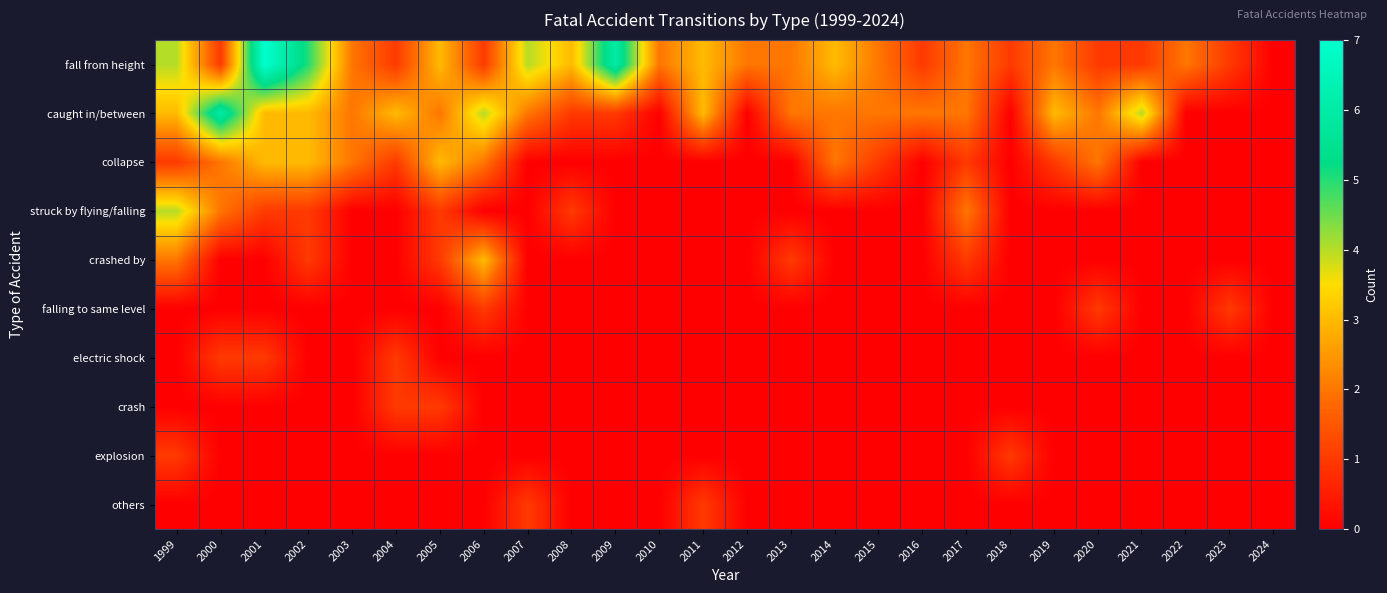

Which category has the highest value across all series?

2001